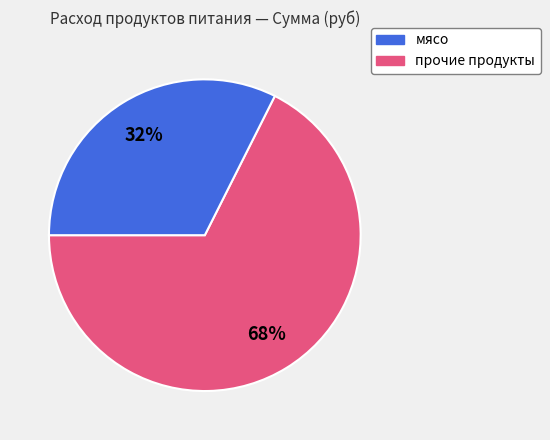

Does any single category account for the majority?

Yes